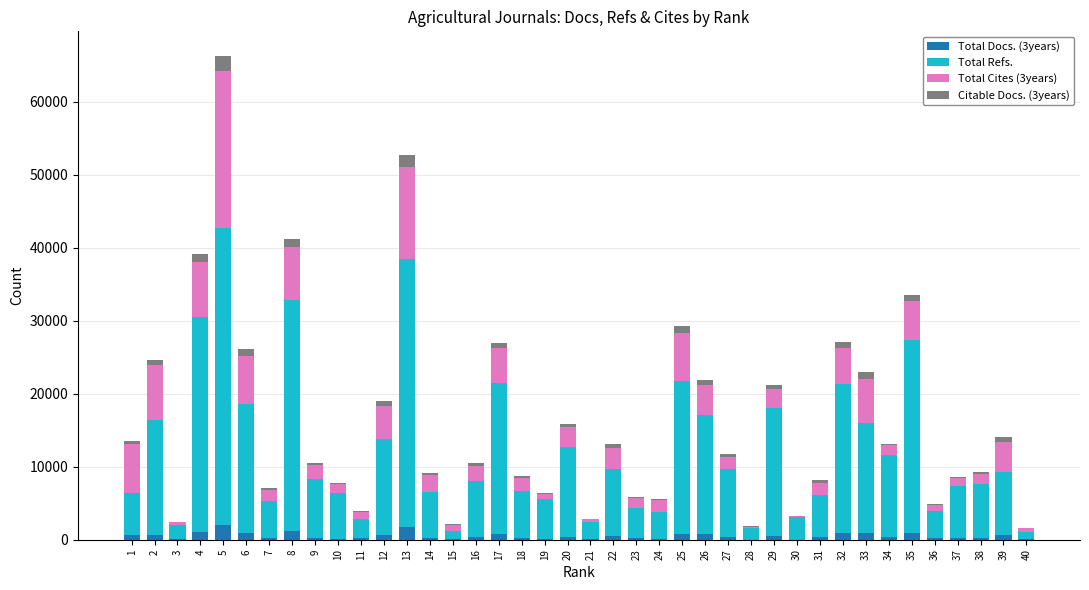

At which category is the sum across all series the highest?

5